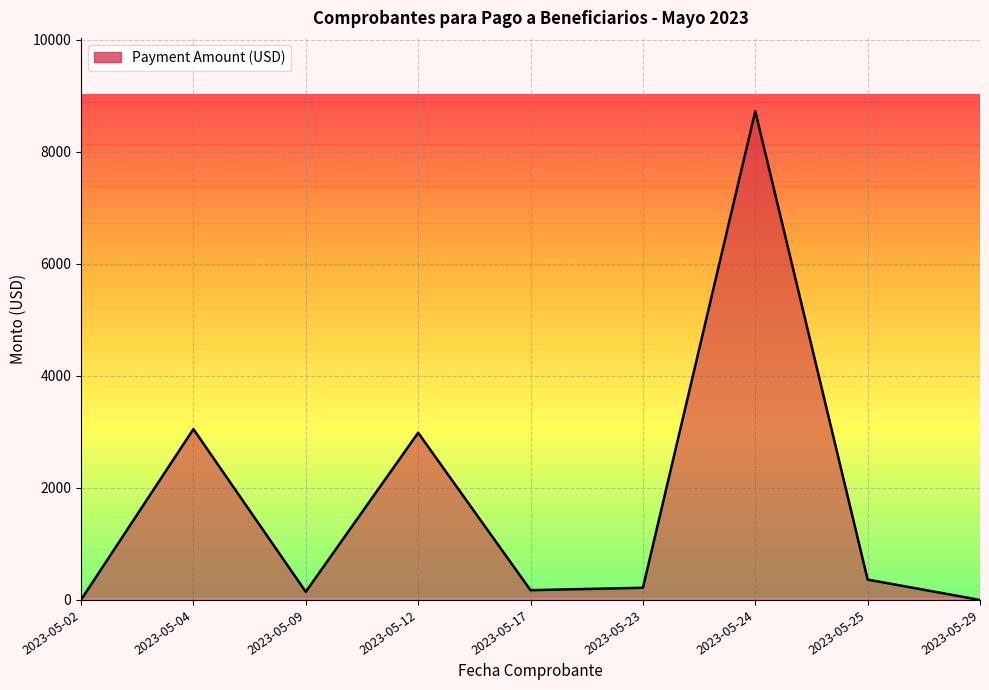

True or false: the data has more than 0 interior local peaks.

True